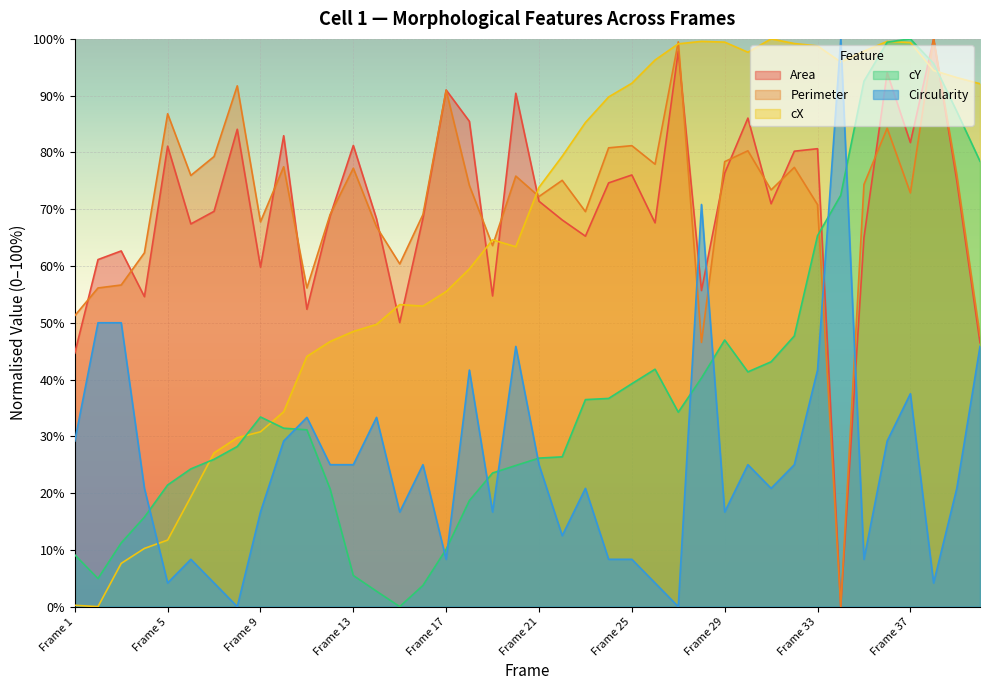

What is the total value across all series at Frame 38?

394.3